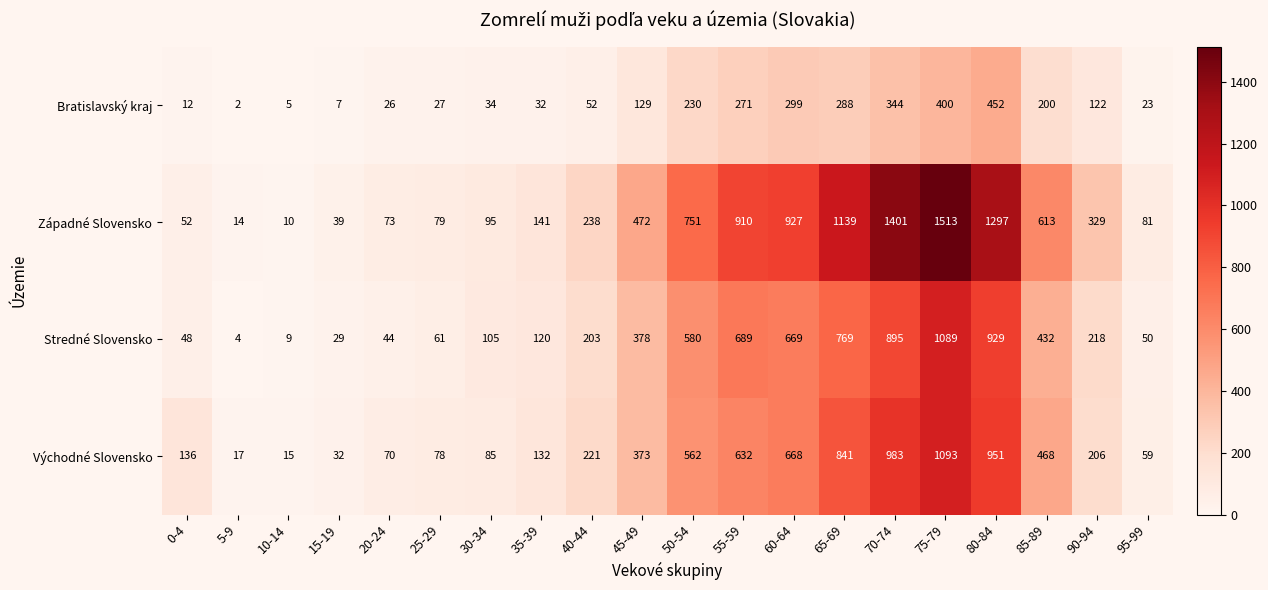

List the series in order of their peak value, lowest first.

Bratislavský kraj, Stredné Slovensko, Východné Slovensko, Západné Slovensko